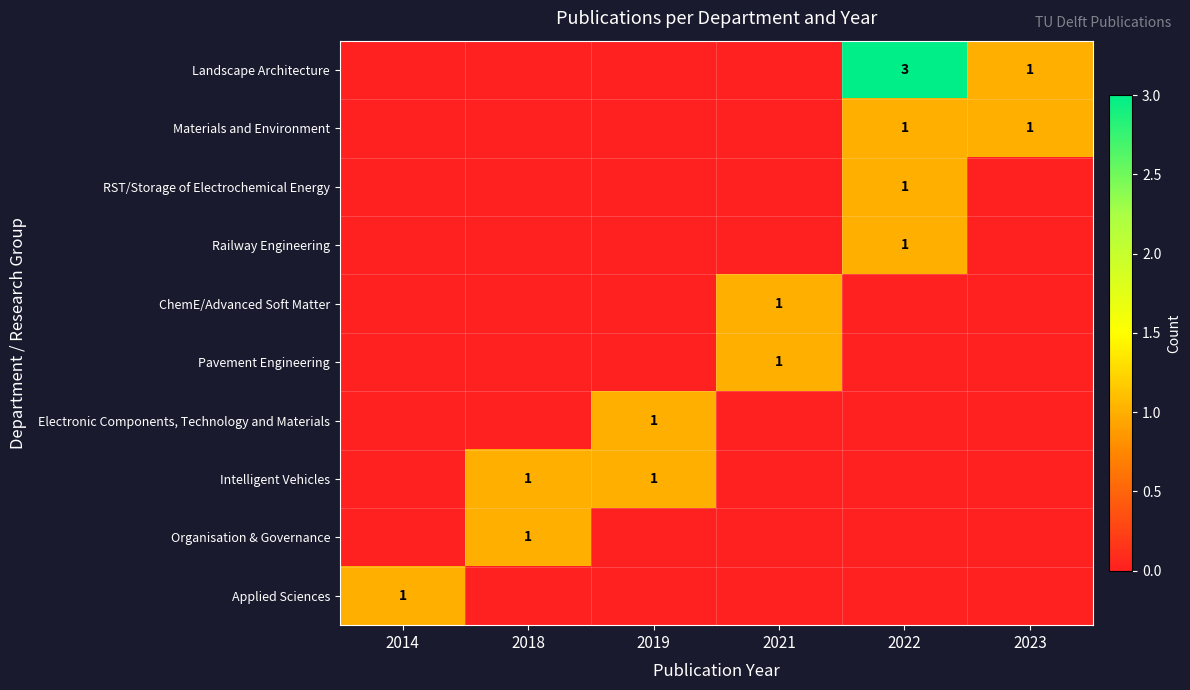

Between 2019 and 2022, which is larger?

2022